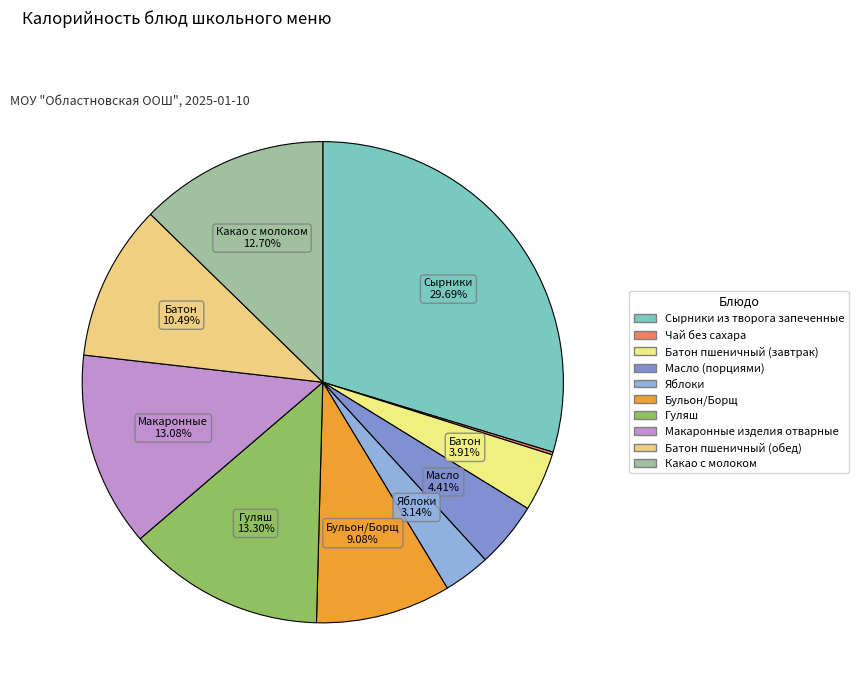

To the nearest percent, what is the difference between the Батон пшеничный (обед) and Яблоки slice percentages?

7%